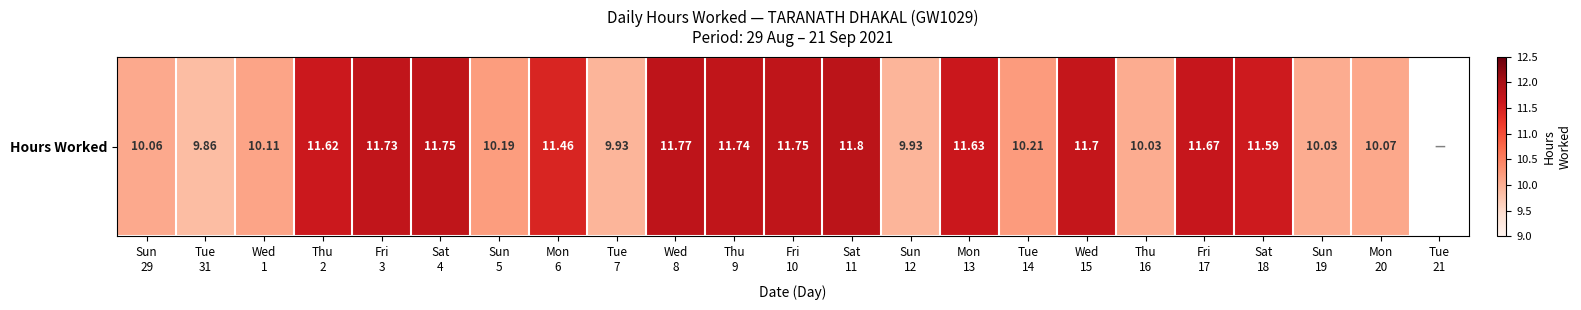

Which has a higher value, Mon
13 or Mon
20?

Mon
13